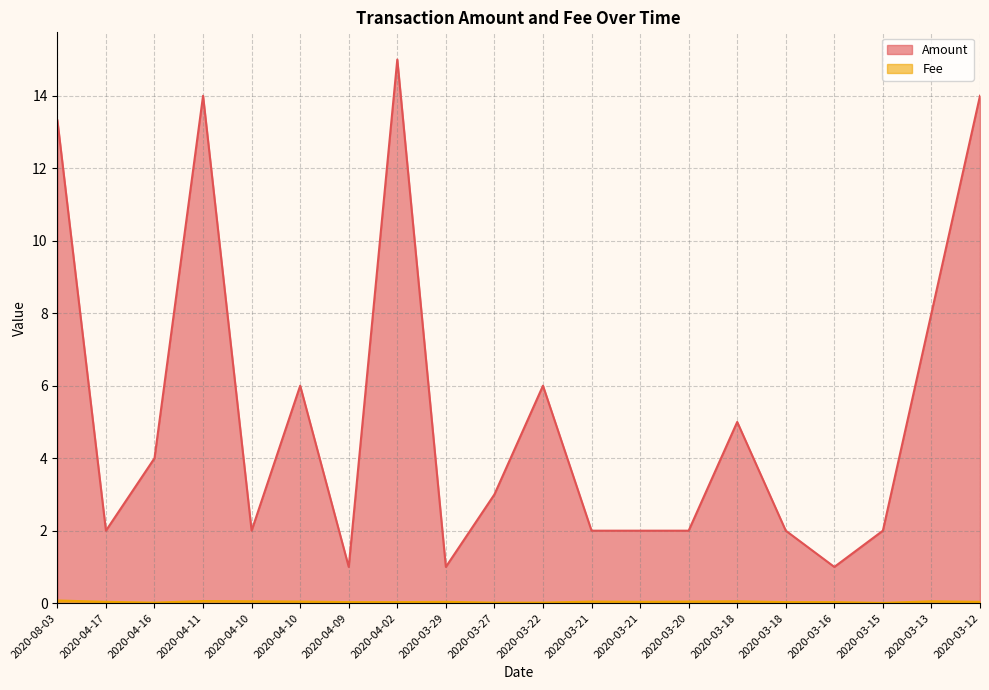

True or false: Amount has more than 1 interior local peaks.

True